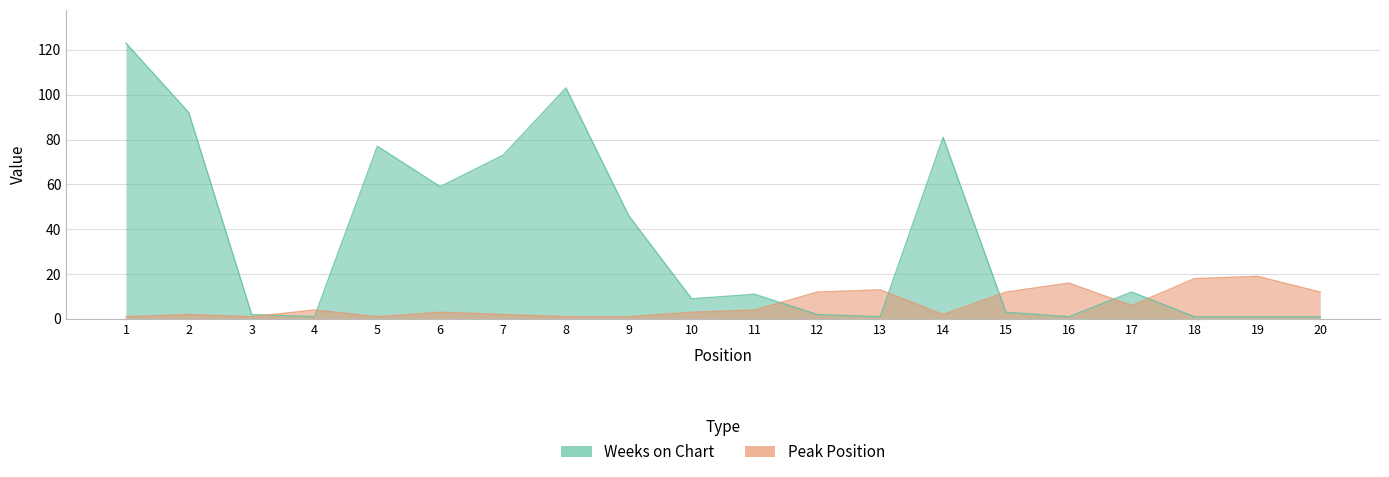

The Weeks on Chart series shows 92 at 2. True or false?

True